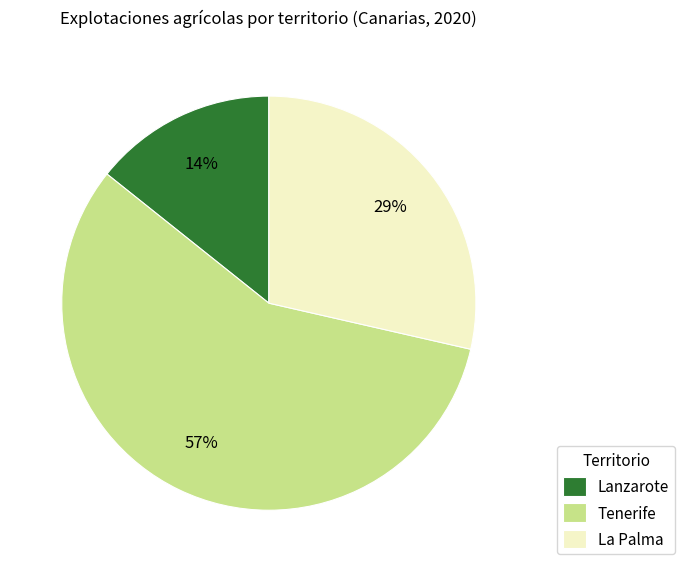

How many slices are in this pie chart?

3